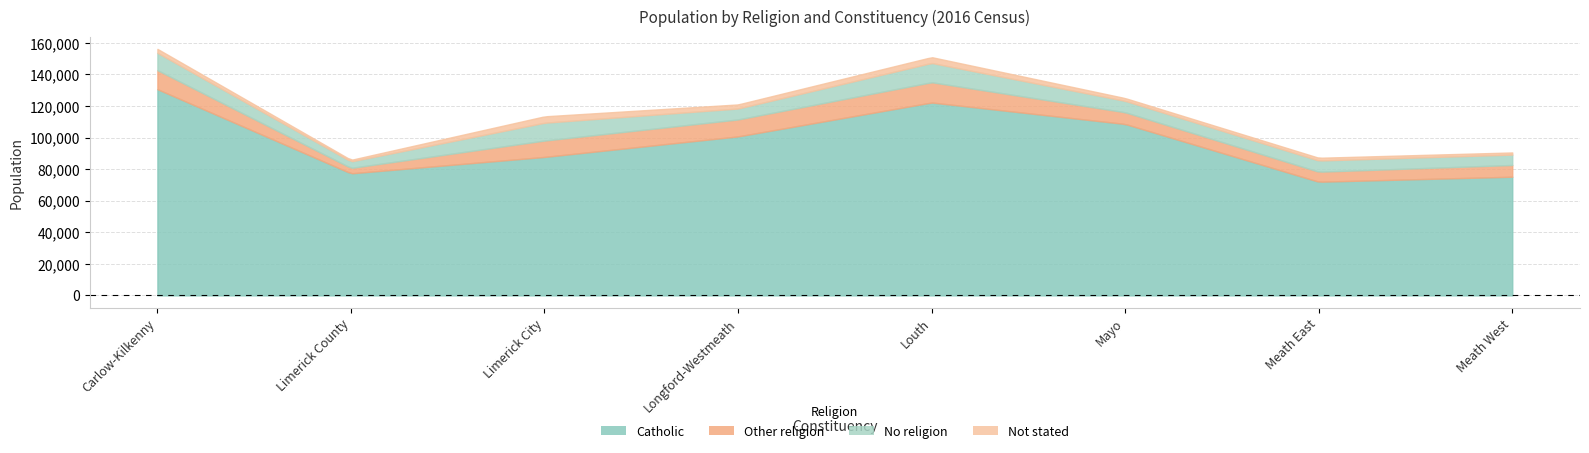

Which series has the largest range (max minus min)?

Catholic